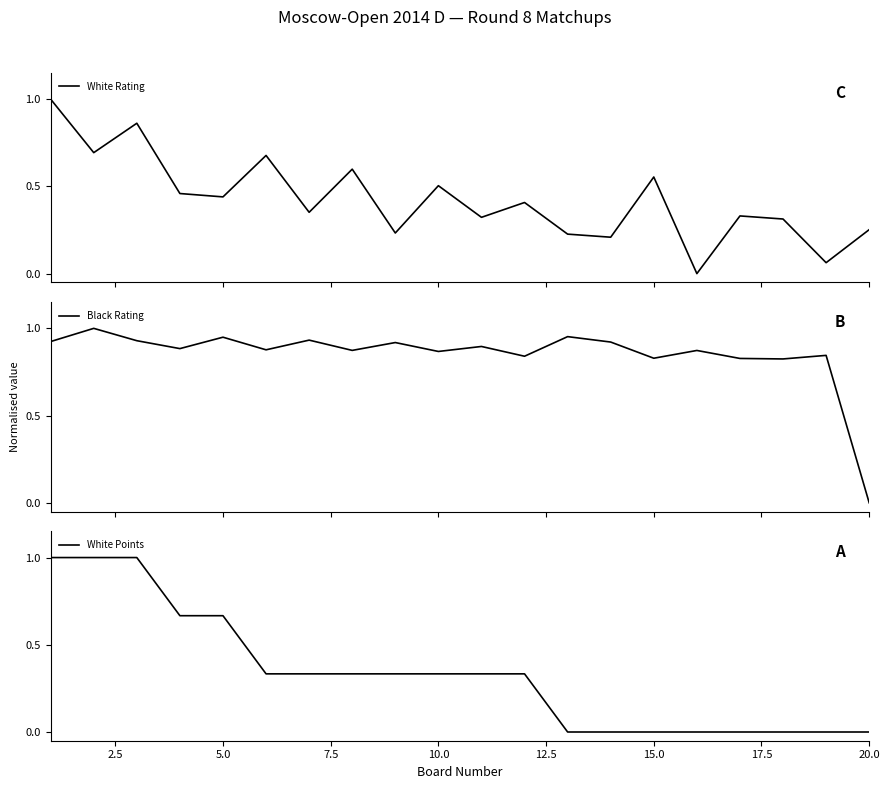

Rank the series by their average value, from lowest to highest.

White Points, White Rating, Black Rating